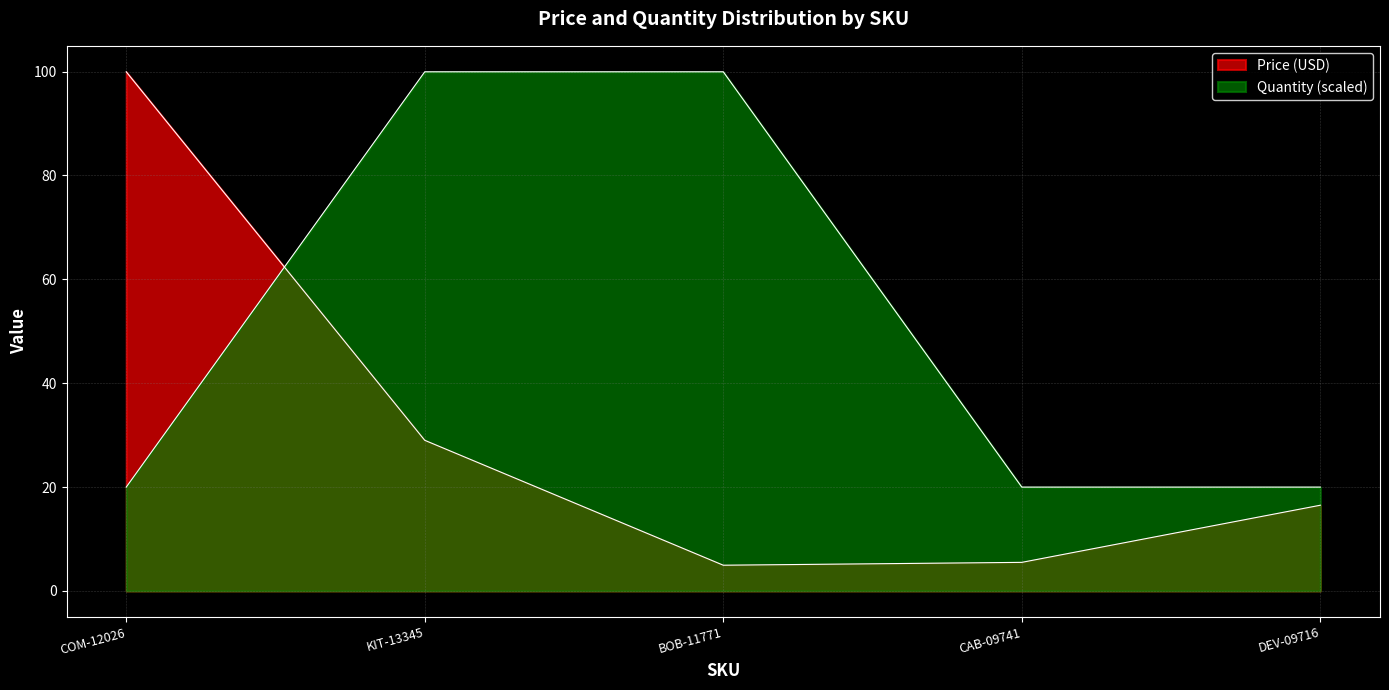

What is the difference between the highest and lowest values at CAB-09741?

14.5